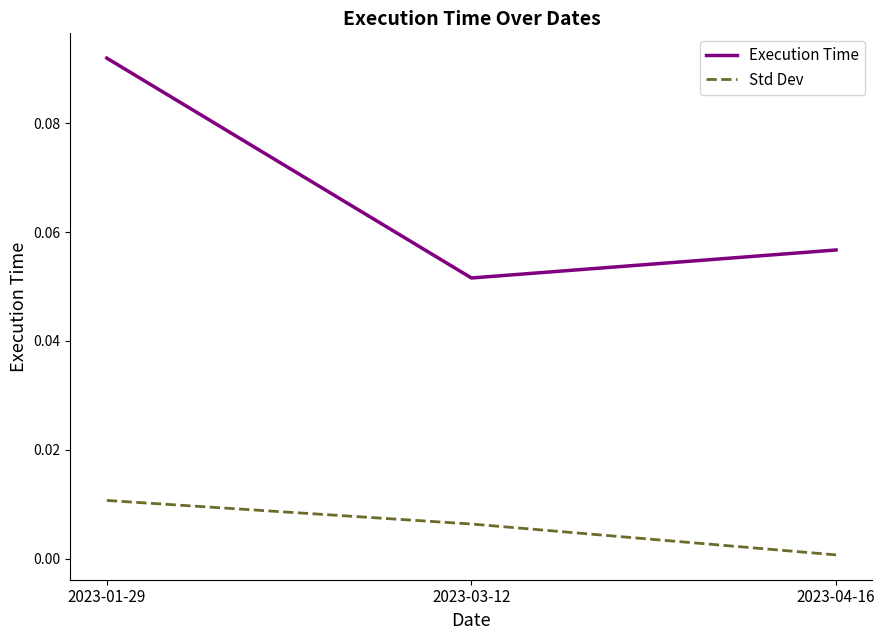

What position from the right is 2023-01-29?

3